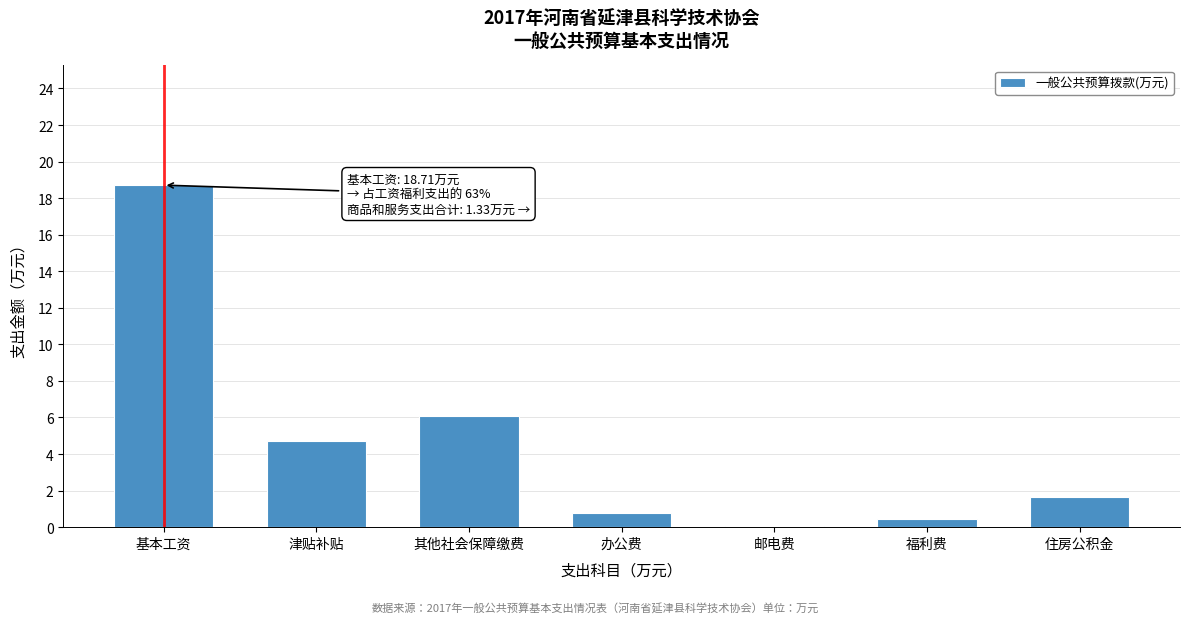

What is the sum of all values?

32.5